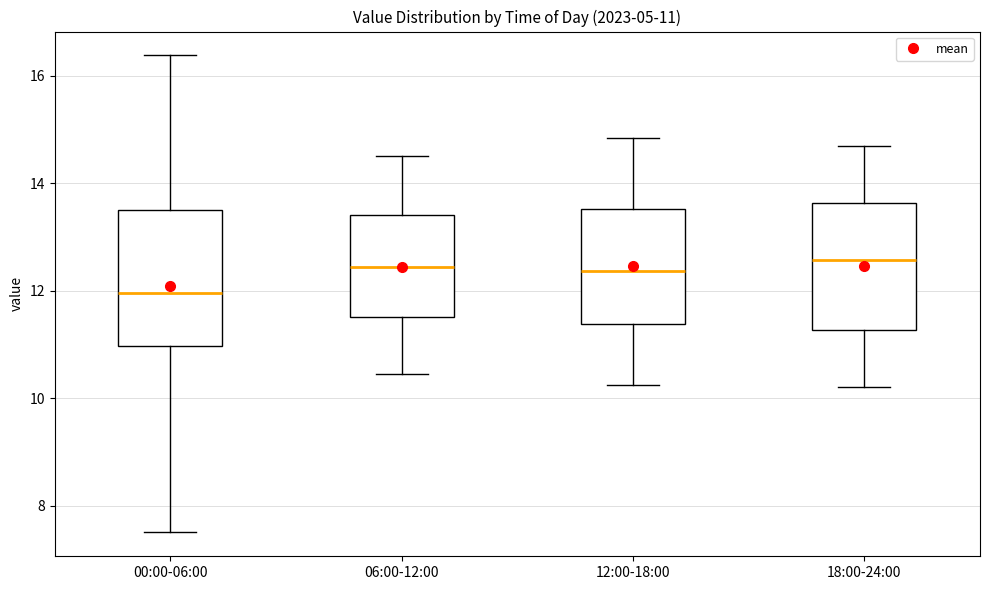

Which box has the lowest median line?

00:00-06:00